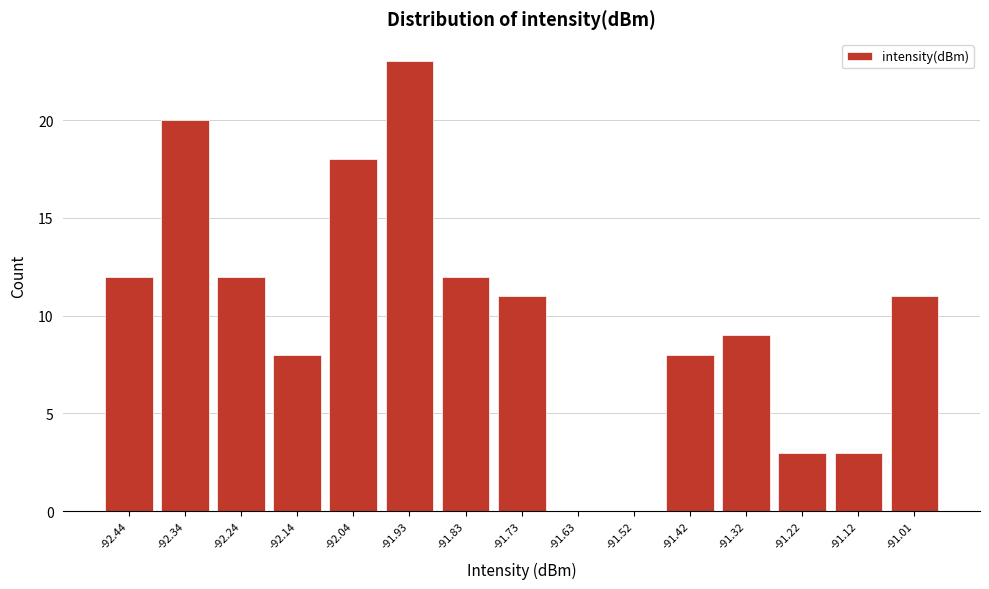

Reading left to right, what are all the values shown in this chart?

-92.44=12	-92.34=20	-92.24=12	-92.14=8	-92.04=18	-91.93=23	-91.83=12	-91.73=11	-91.63=0	-91.52=0	-91.42=8	-91.32=9	-91.22=3	-91.12=3	-91.01=11